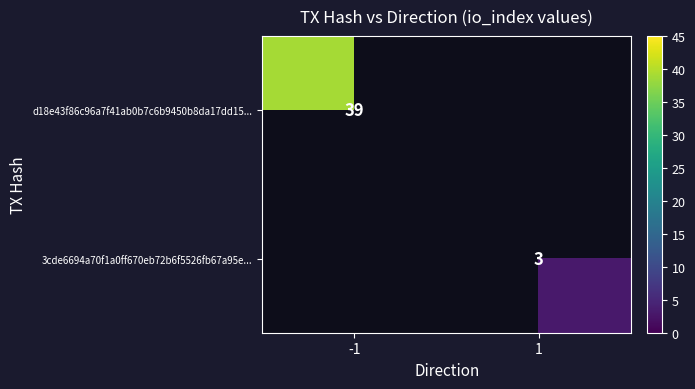

Is it true that d18e43f86c96a7f41ab0b7c6b9450b8da17dd15... equals 39 at -1?

True